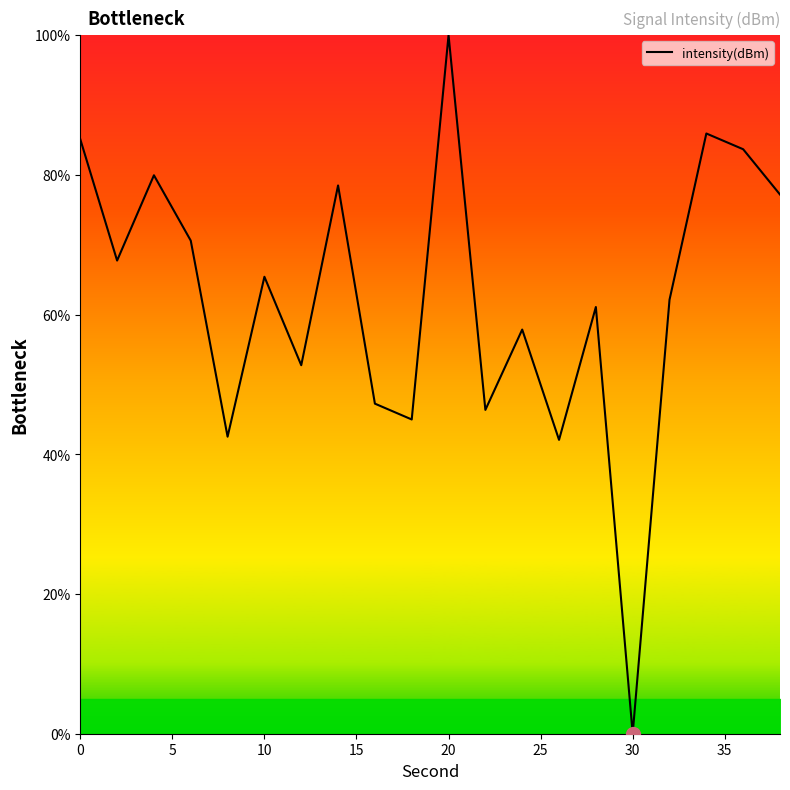

What is the greatest value displayed?

100.0